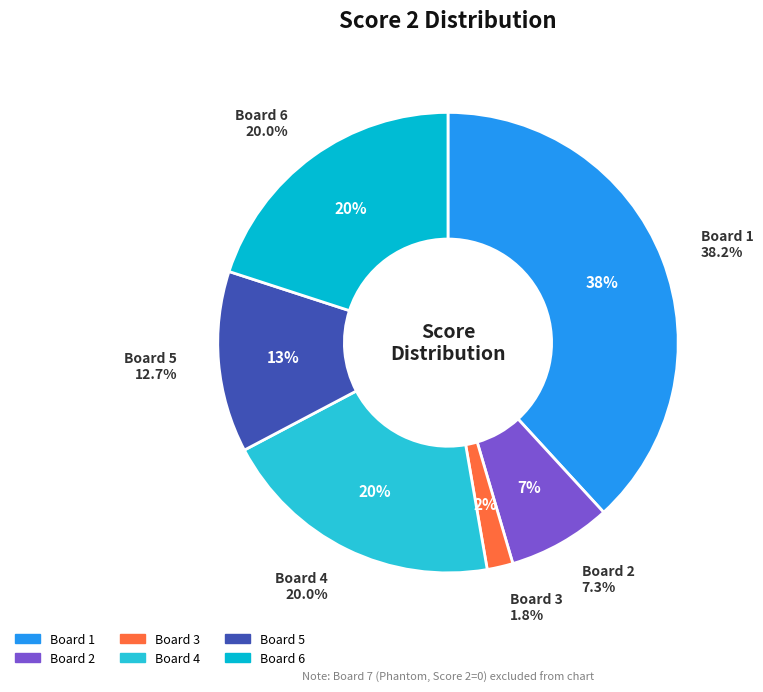

The Board 1 slice represents 38% of the pie. True or false?

True